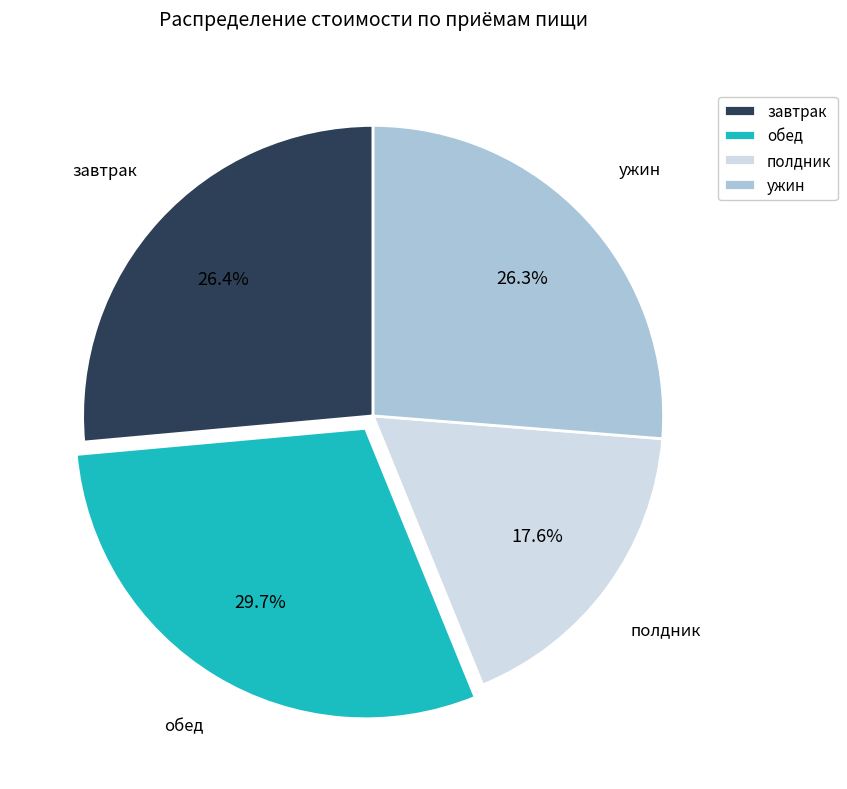

Between полдник and ужин, which is larger?

ужин